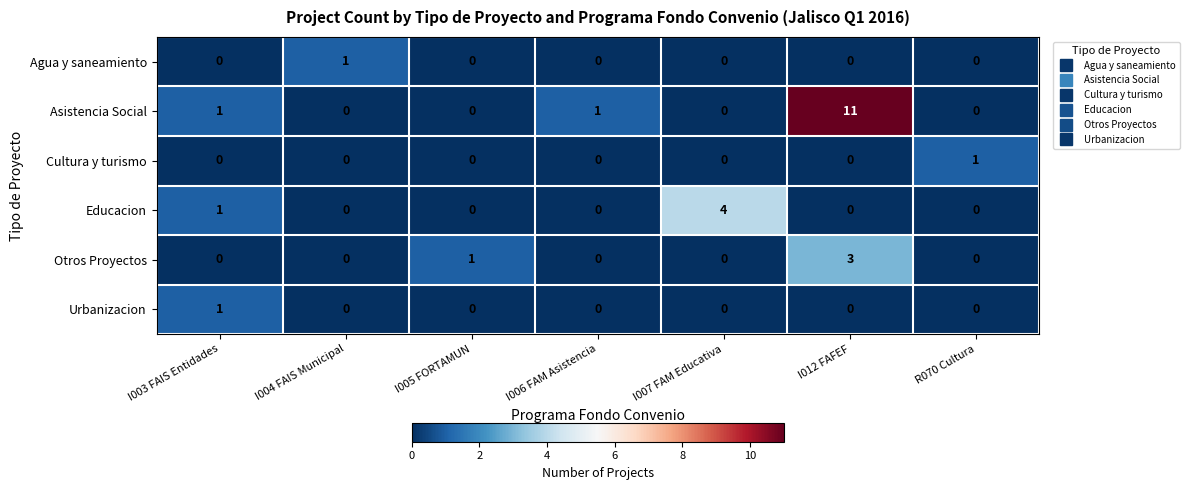

Which series has the largest range (max minus min)?

Asistencia Social